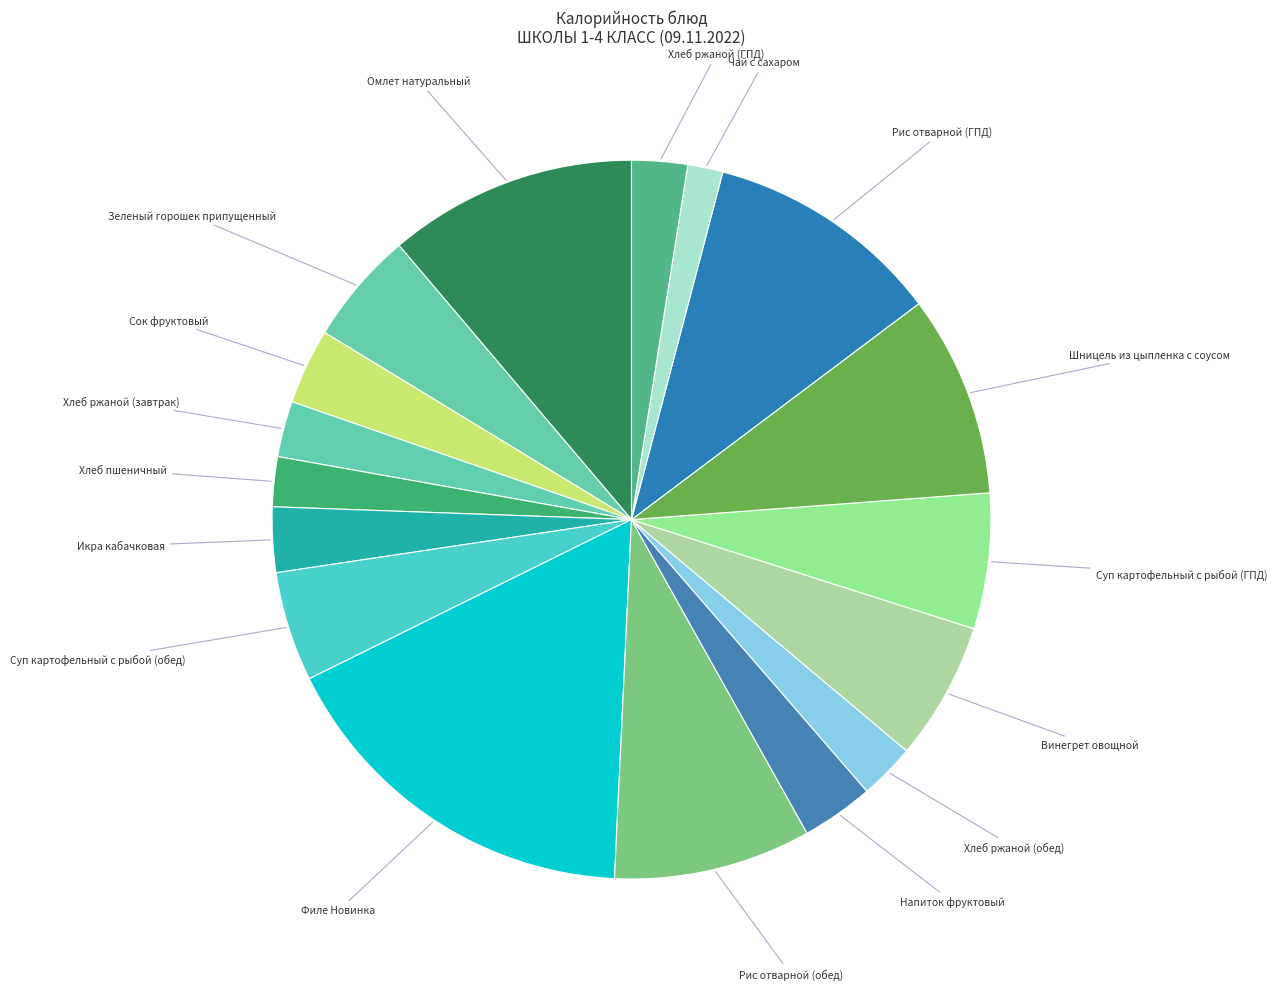

Which category has the biggest portion of the pie?

Филе Новинка